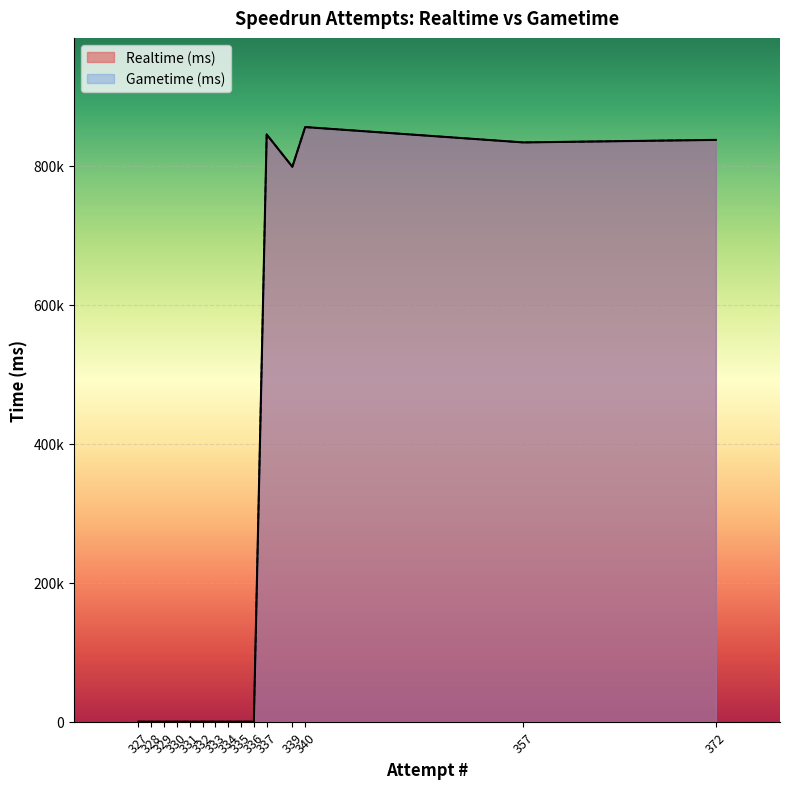

Between 332 and 327, which series saw the biggest shift?

Realtime (ms)